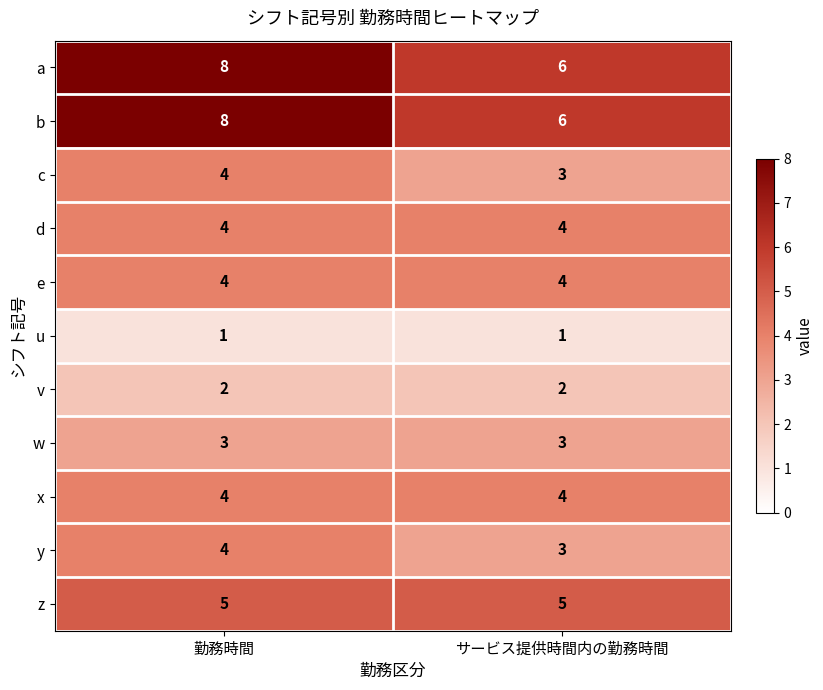

Reading left to right, transcribe all the data shown in this chart.

a: 勤務時間=8	サービス提供時間内の勤務時間=6
b: 勤務時間=8	サービス提供時間内の勤務時間=6
c: 勤務時間=4	サービス提供時間内の勤務時間=3
d: 勤務時間=4	サービス提供時間内の勤務時間=4
e: 勤務時間=4	サービス提供時間内の勤務時間=4
u: 勤務時間=1	サービス提供時間内の勤務時間=1
v: 勤務時間=2	サービス提供時間内の勤務時間=2
w: 勤務時間=3	サービス提供時間内の勤務時間=3
x: 勤務時間=4	サービス提供時間内の勤務時間=4
y: 勤務時間=4	サービス提供時間内の勤務時間=3
z: 勤務時間=5	サービス提供時間内の勤務時間=5